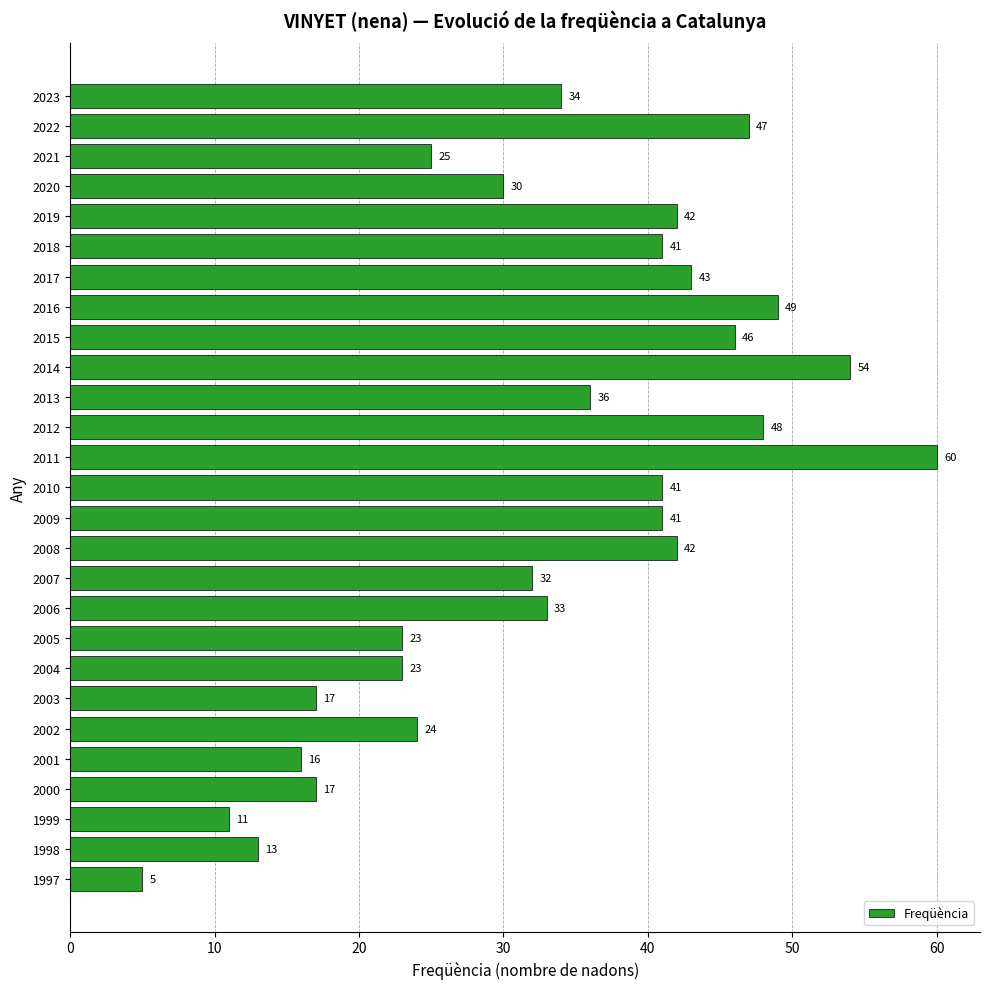

Count the number of categories in the chart.

27